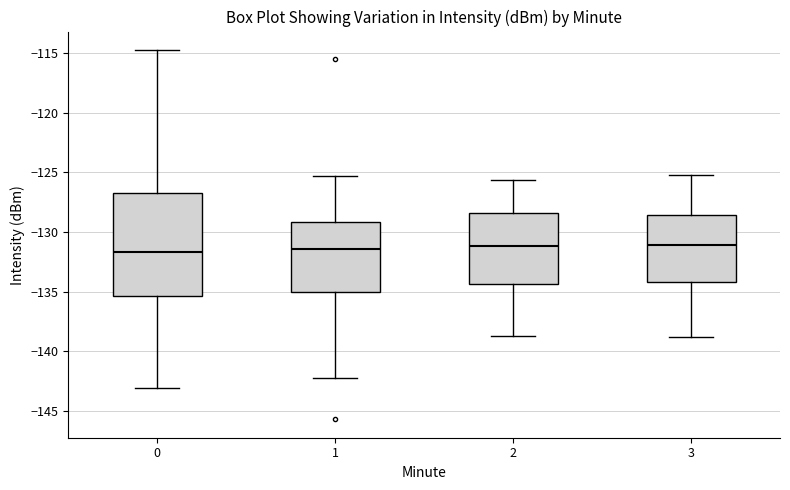

Reading left to right, transcribe this box plot: for each box, give where its median line is, the range the box spans, and where its two whiskers end, as read against the y-axis. The values are not printed on the chart, so give them approximately, as read against the axis.

0: median -131.5, box -135.5 to -126.5, whiskers -143.0 to -114.5
1: median -131.5, box -135.0 to -129.0, whiskers -142.5 to -125.5
2: median -131.0, box -134.5 to -128.5, whiskers -138.5 to -125.5
3: median -131.0, box -134.0 to -128.5, whiskers -139.0 to -125.0